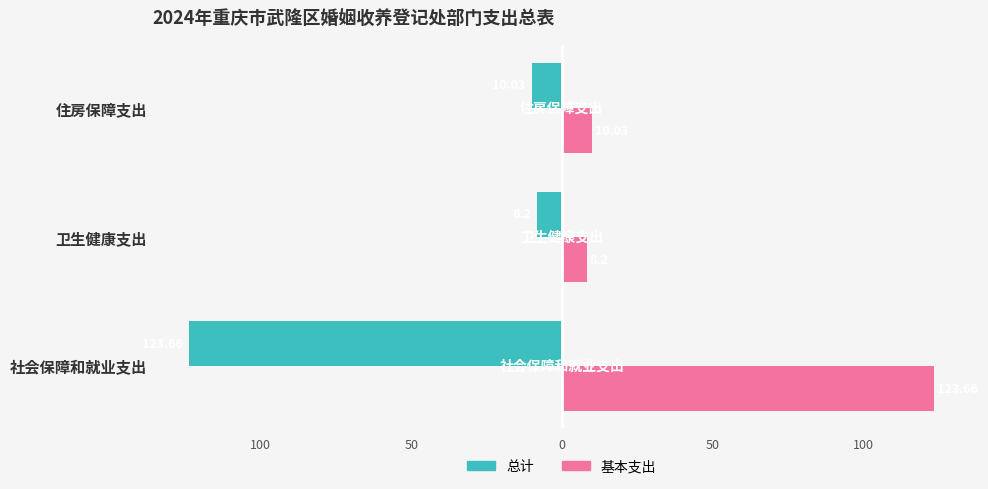

What is the value of the 基本支出 bar at the 3rd from the left?

10.0